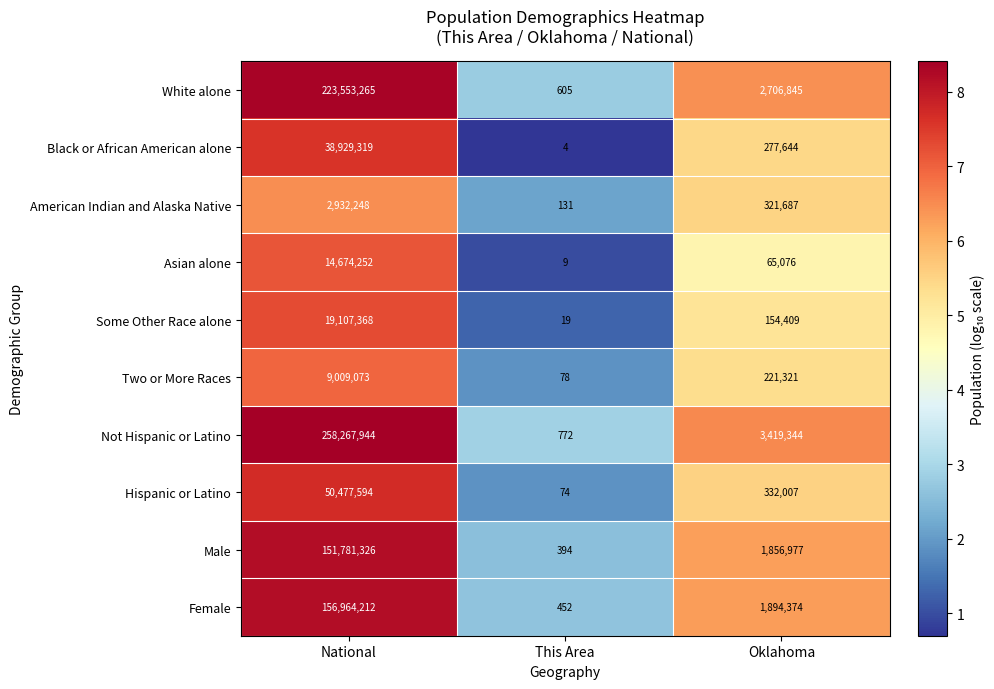

Reading left to right, extract all data points from this chart.

White alone: National=223553265	This Area=605	Oklahoma=2706845
Black or African American alone: National=38929319	This Area=4	Oklahoma=277644
American Indian and Alaska Native: National=2932248	This Area=131	Oklahoma=321687
Asian alone: National=14674252	This Area=9	Oklahoma=65076
Some Other Race alone: National=19107368	This Area=19	Oklahoma=154409
Two or More Races: National=9009073	This Area=78	Oklahoma=221321
Not Hispanic or Latino: National=258267944	This Area=772	Oklahoma=3419344
Hispanic or Latino: National=50477594	This Area=74	Oklahoma=332007
Male: National=151781326	This Area=394	Oklahoma=1856977
Female: National=156964212	This Area=452	Oklahoma=1894374